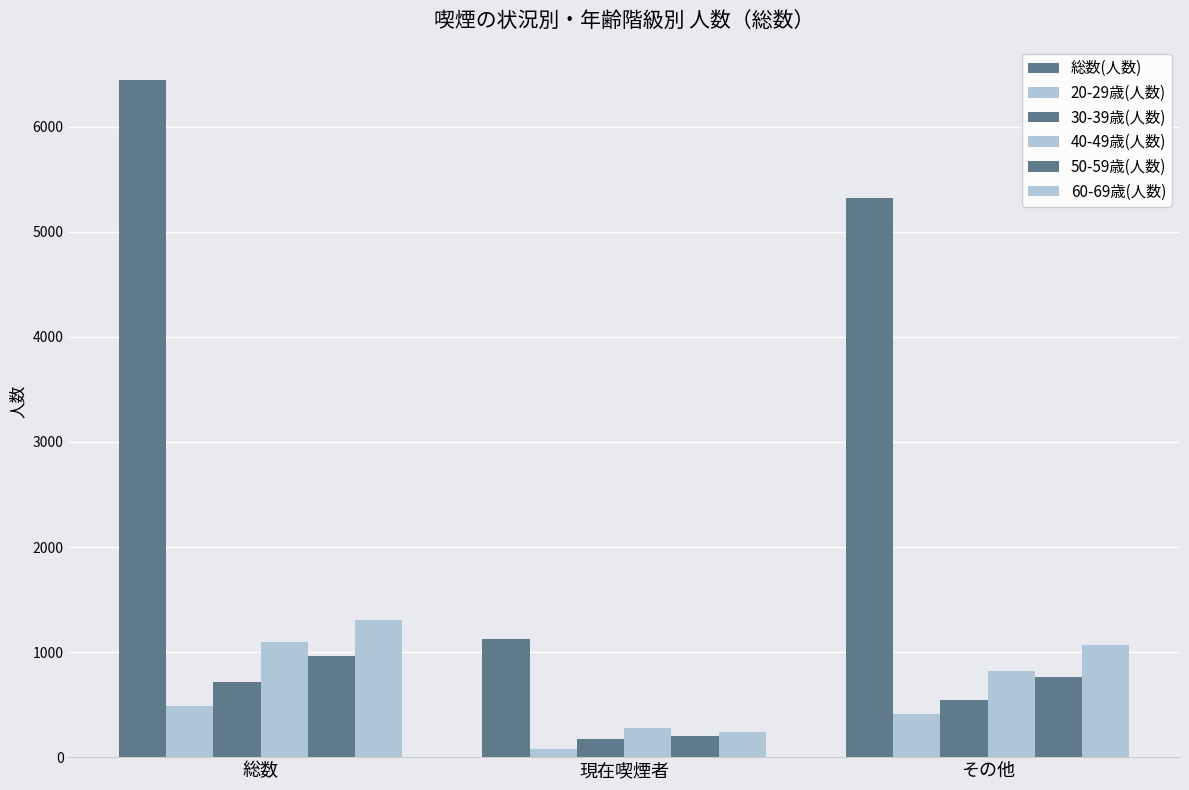

What is the label of the 3rd bar from the left?

その他